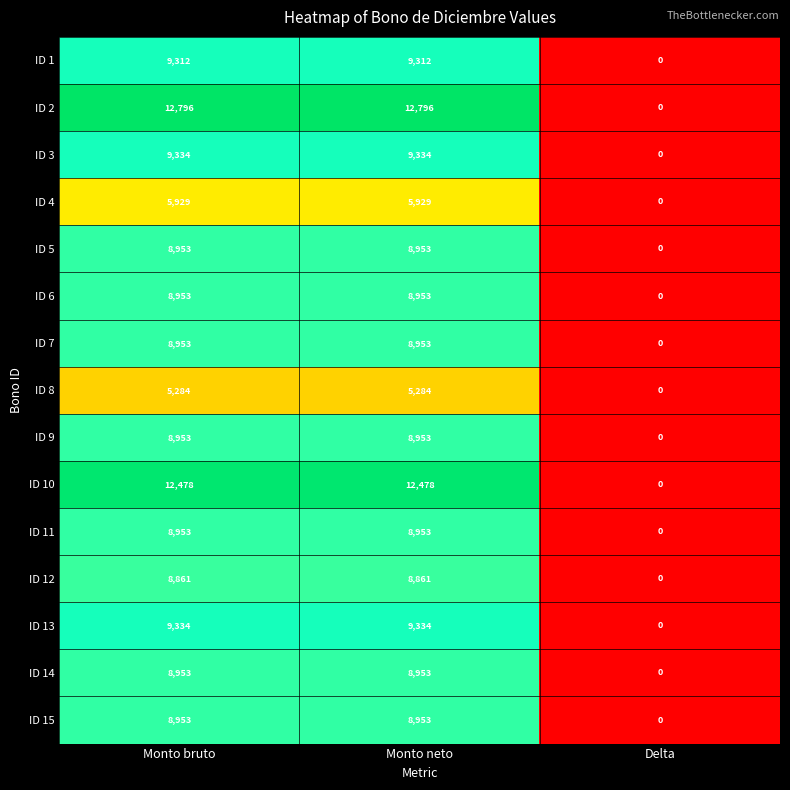

Is it true that ID 13 equals 9334 at Monto bruto?

True